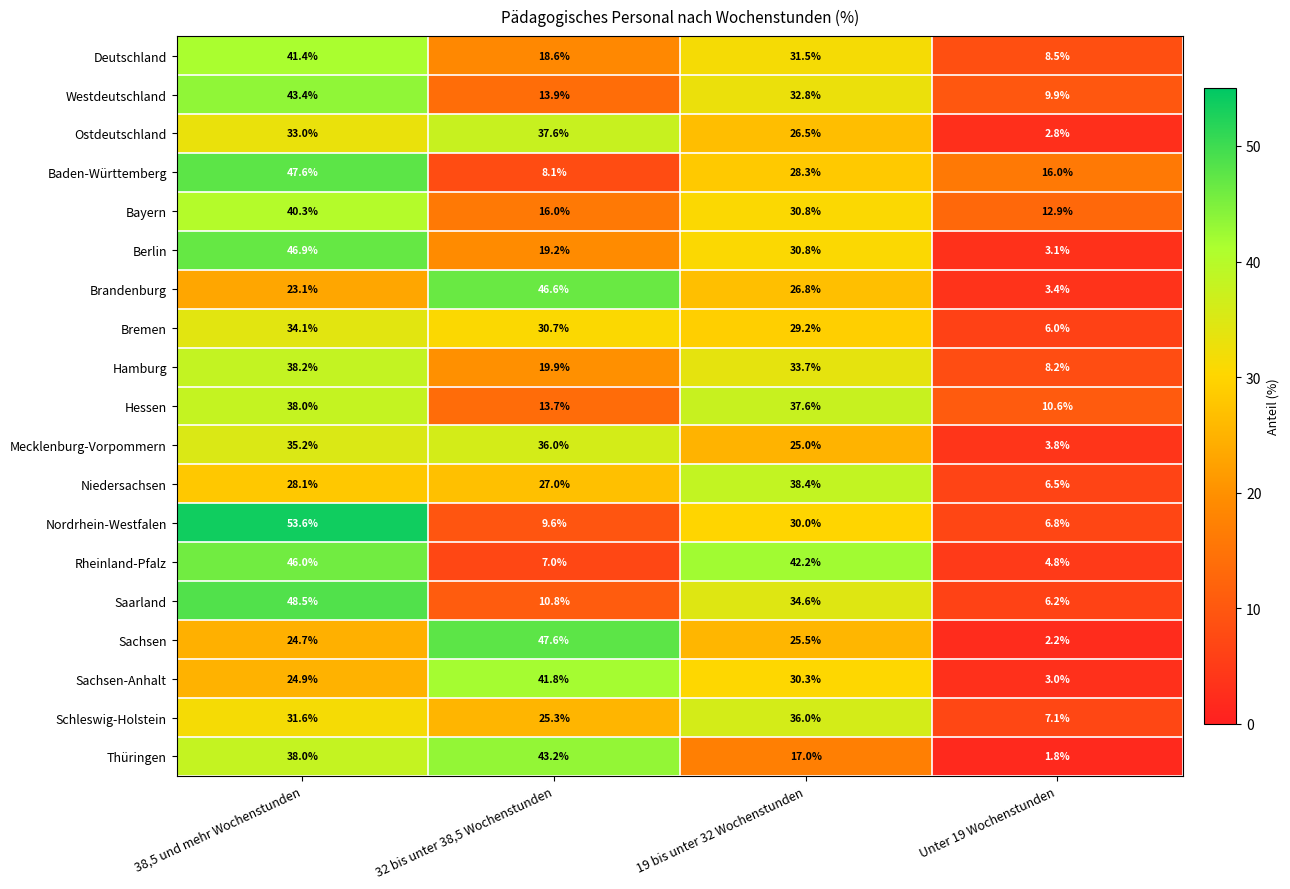

True or false: Hamburg has a value of 13.6 at 32 bis unter 38,5 Wochenstunden.

False